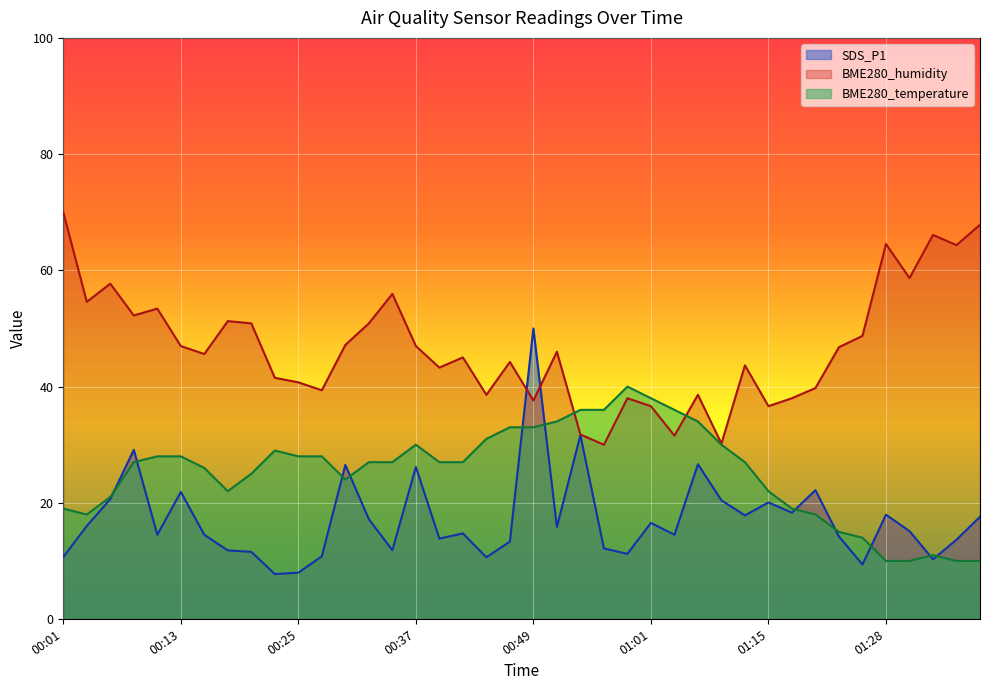

At which label does BME280_humidity reach its minimum?

00:56